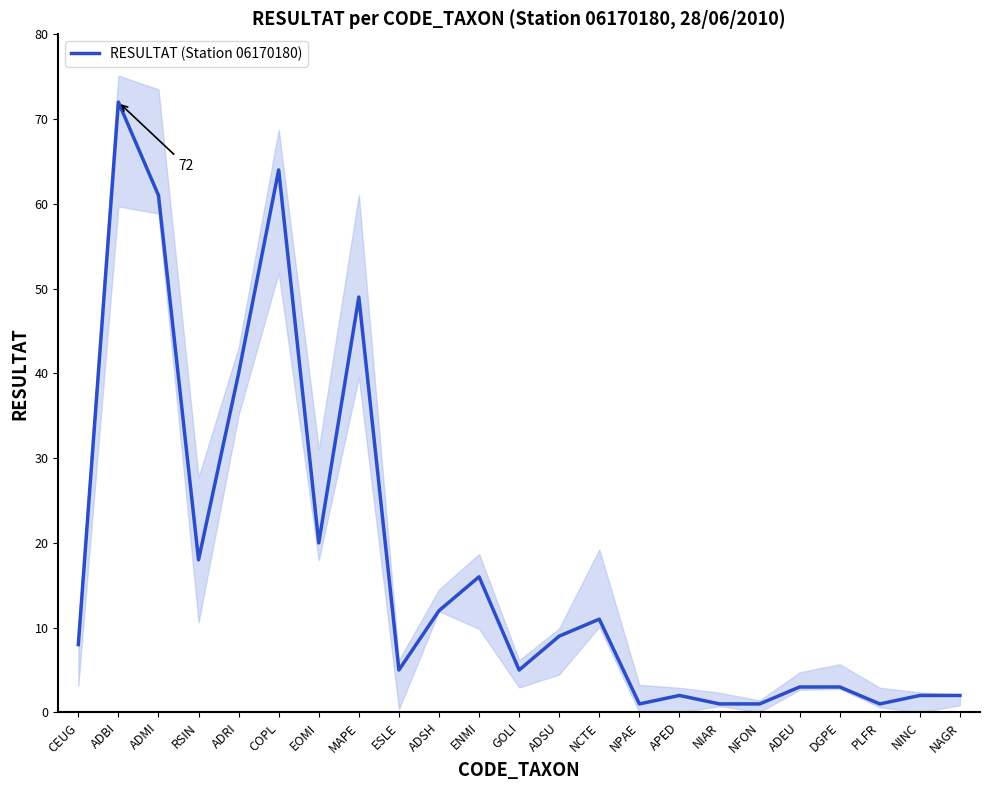

Between NFON and MAPE, which is larger?

MAPE